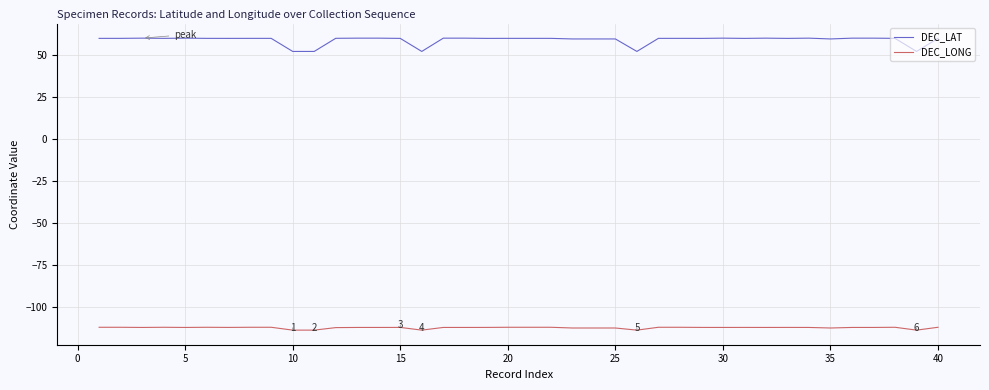

List the series in order of their peak value, lowest first.

DEC_LONG, DEC_LAT